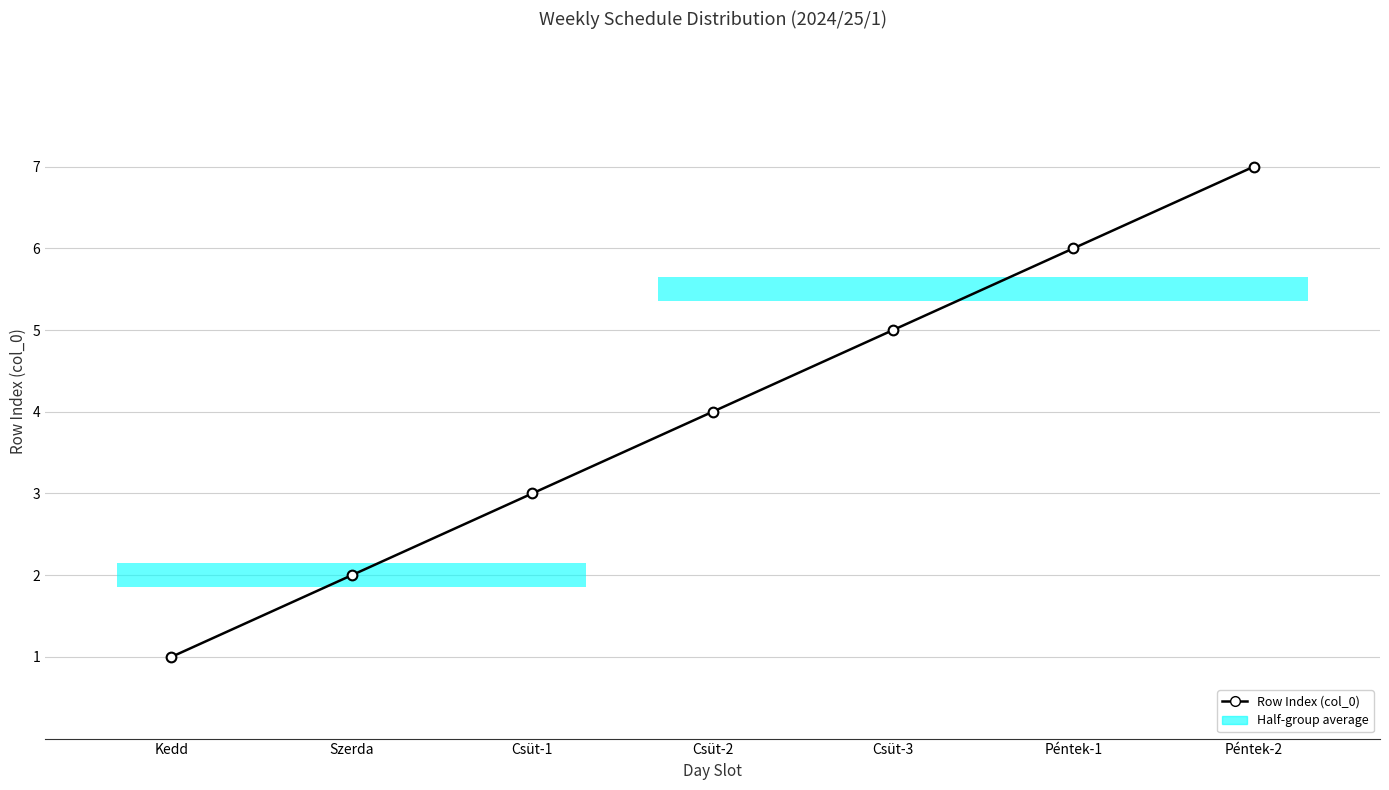

Count the number of categories in the chart.

7